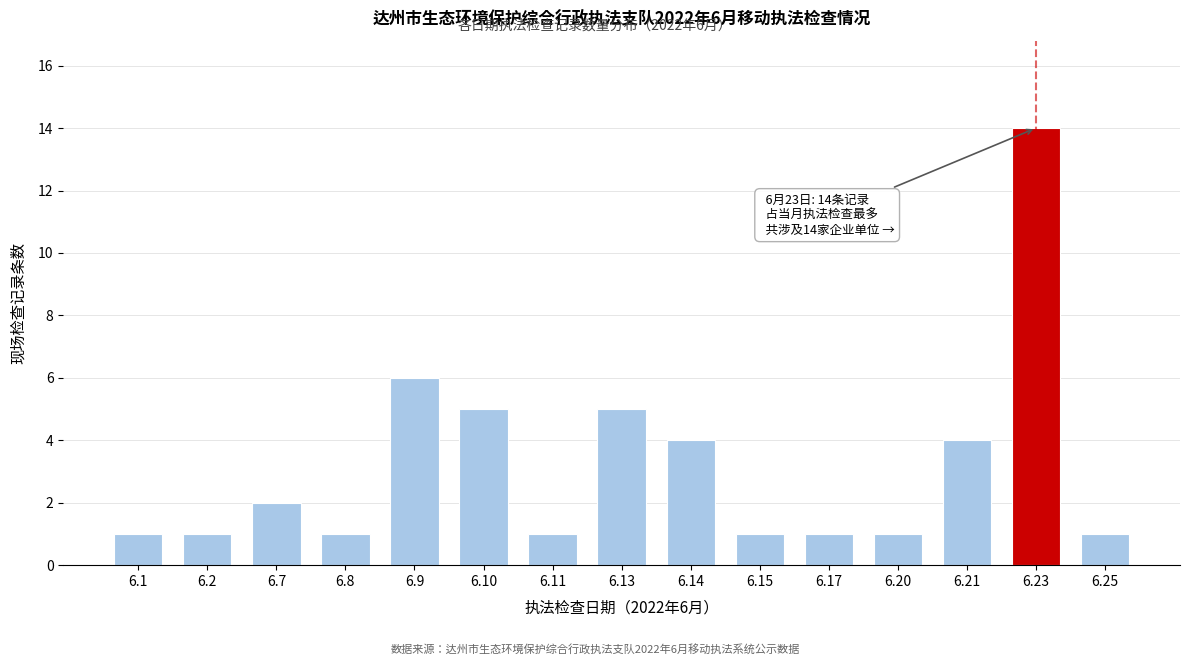

Reading left to right, list all the values displayed in this chart.

6.1=1	6.2=1	6.7=2	6.8=1	6.9=6	6.10=5	6.11=1	6.13=5	6.14=4	6.15=1	6.17=1	6.20=1	6.21=4	6.23=14	6.25=1